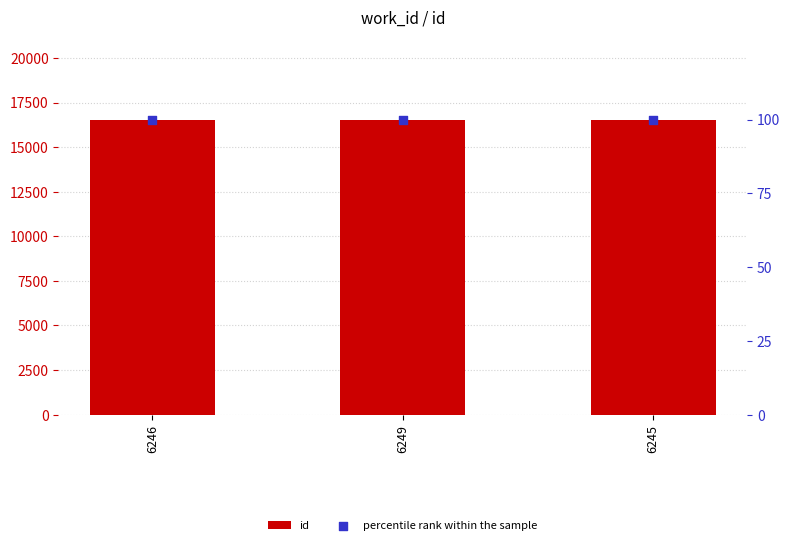

Which series has the largest total across all categories?

id